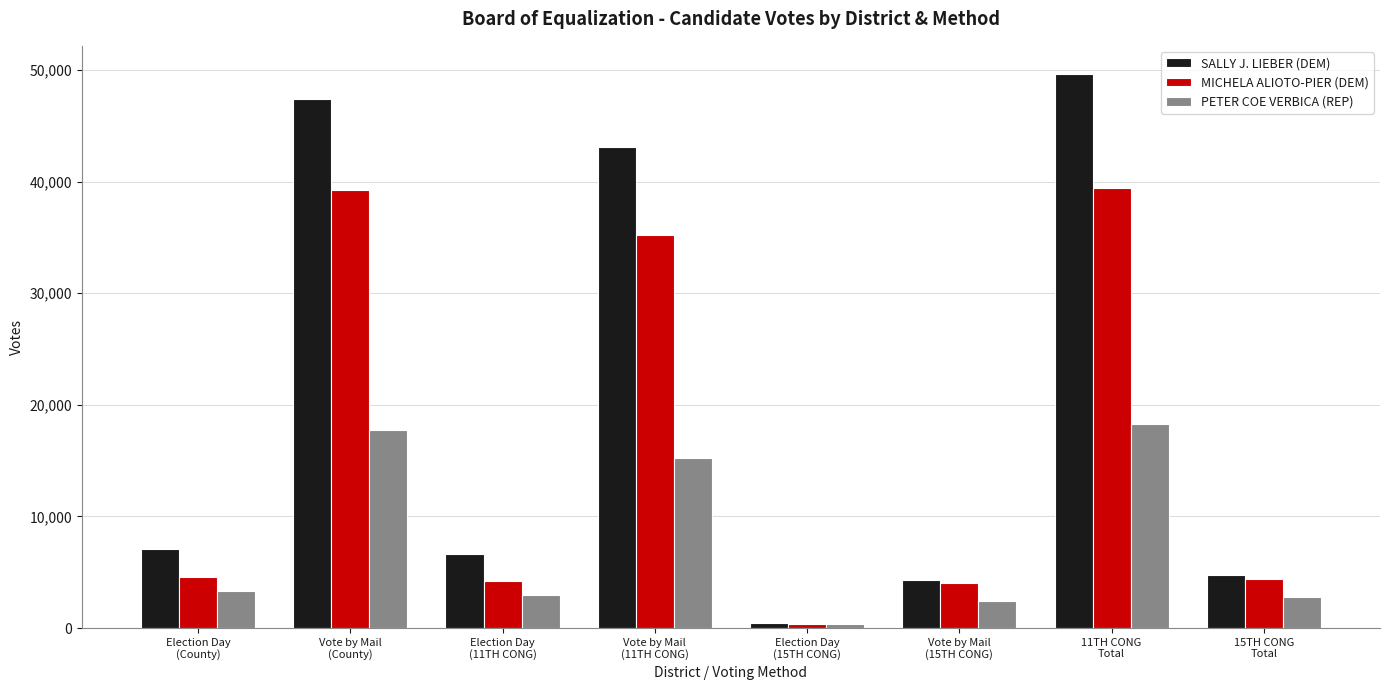

Which series has the largest range (max minus min)?

SALLY J. LIEBER (DEM)